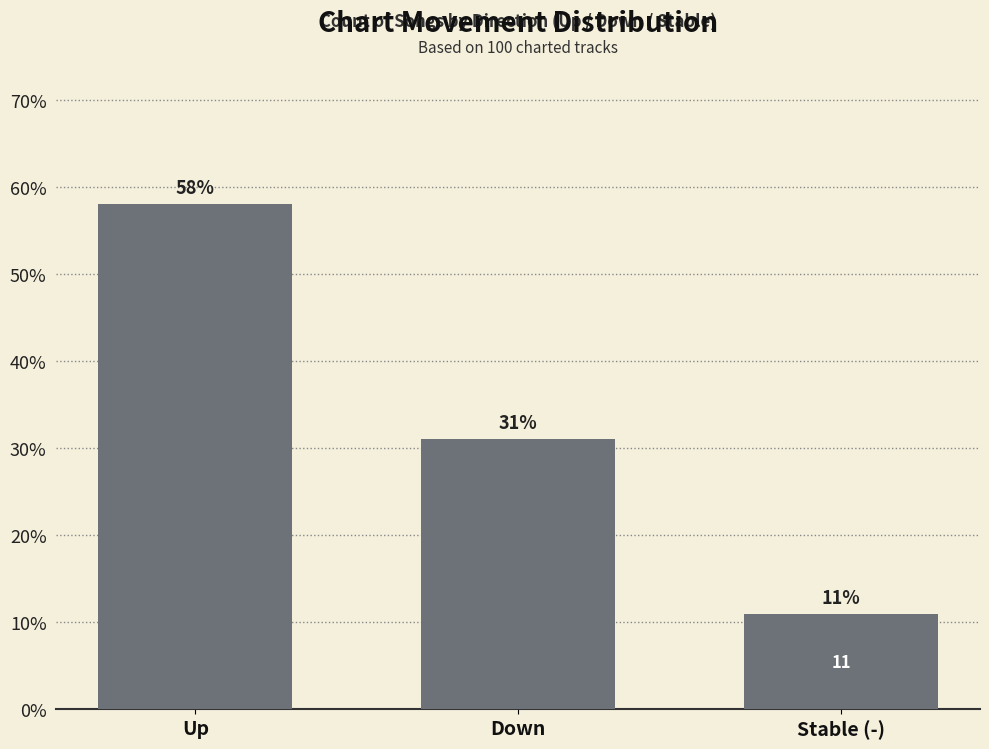

Rank the categories by value from lowest to highest.

Stable (-), Down, Up